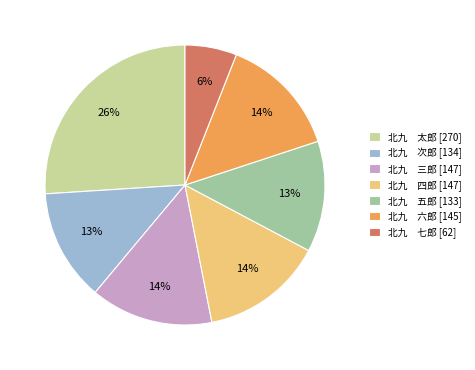

How many slices are in this pie chart?

7